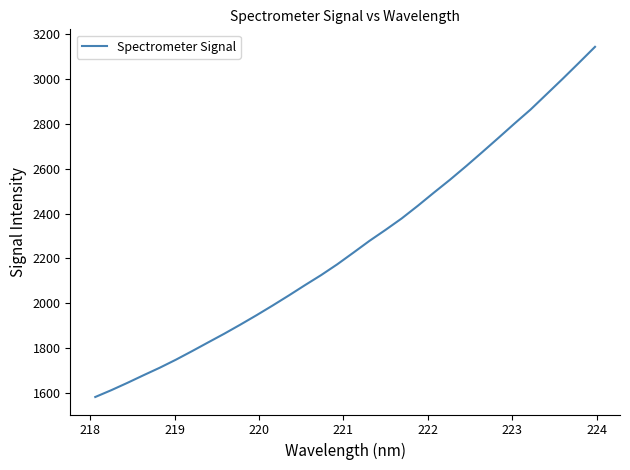

What is the difference between the maximum and minimum values?

1564.0